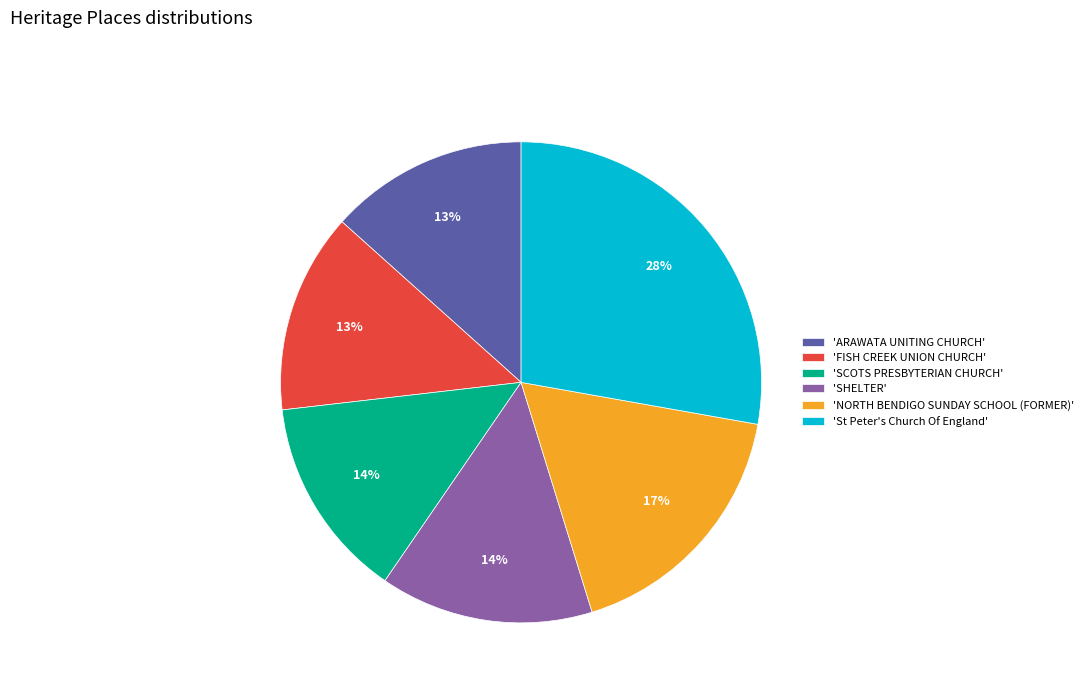

To the nearest percent, what is the average slice percentage?

17%